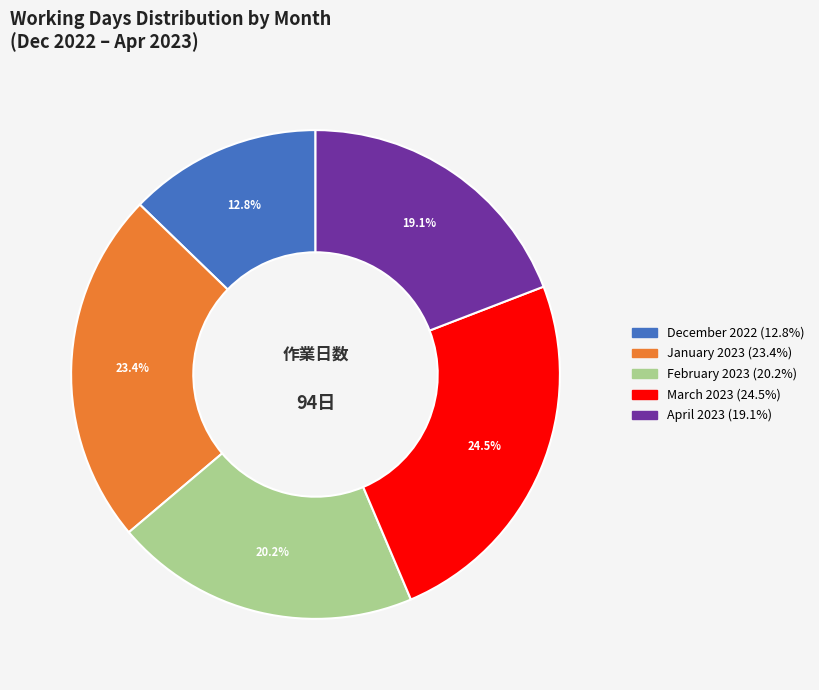

How many slices are in this pie chart?

5